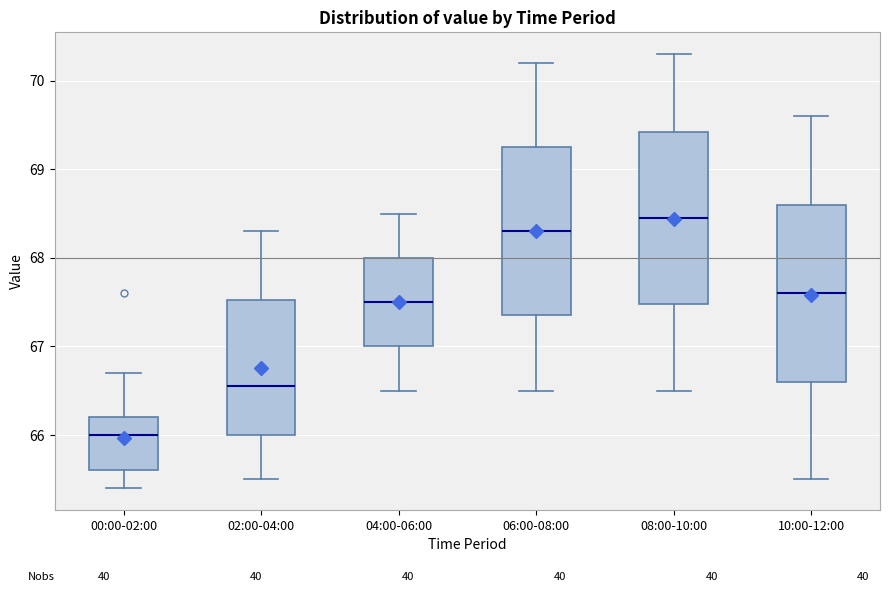

Reading left to right, read every box against the y-axis: the position of its median line, the range the box covers, and the ends of its whiskers. The values are not printed on the chart, so give them approximately, as read against the axis.

00:00-02:00: median 66.0, box 65.6 to 66.2, whiskers 65.4 to 66.7
02:00-04:00: median 66.6, box 66.0 to 67.5, whiskers 65.5 to 68.3
04:00-06:00: median 67.5, box 67.0 to 68.0, whiskers 66.5 to 68.5
06:00-08:00: median 68.3, box 67.4 to 69.3, whiskers 66.5 to 70.2
08:00-10:00: median 68.5, box 67.5 to 69.4, whiskers 66.5 to 70.3
10:00-12:00: median 67.6, box 66.6 to 68.6, whiskers 65.5 to 69.6